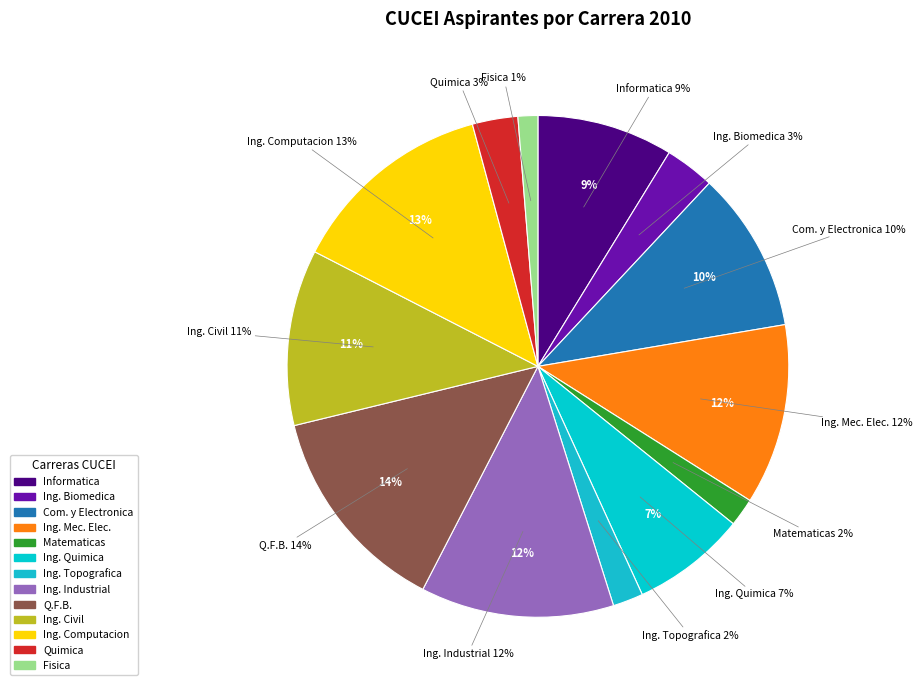

Which slice is the largest?

LIC.EN QUIMICO FARMACOBIOLOGO